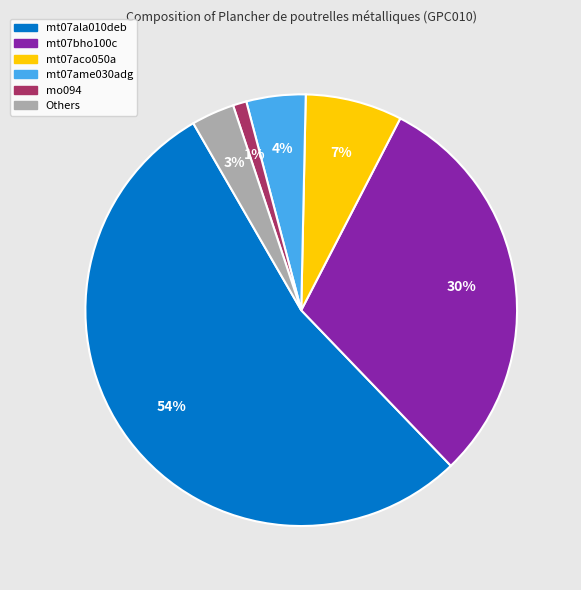

Does any single category account for the majority?

Yes